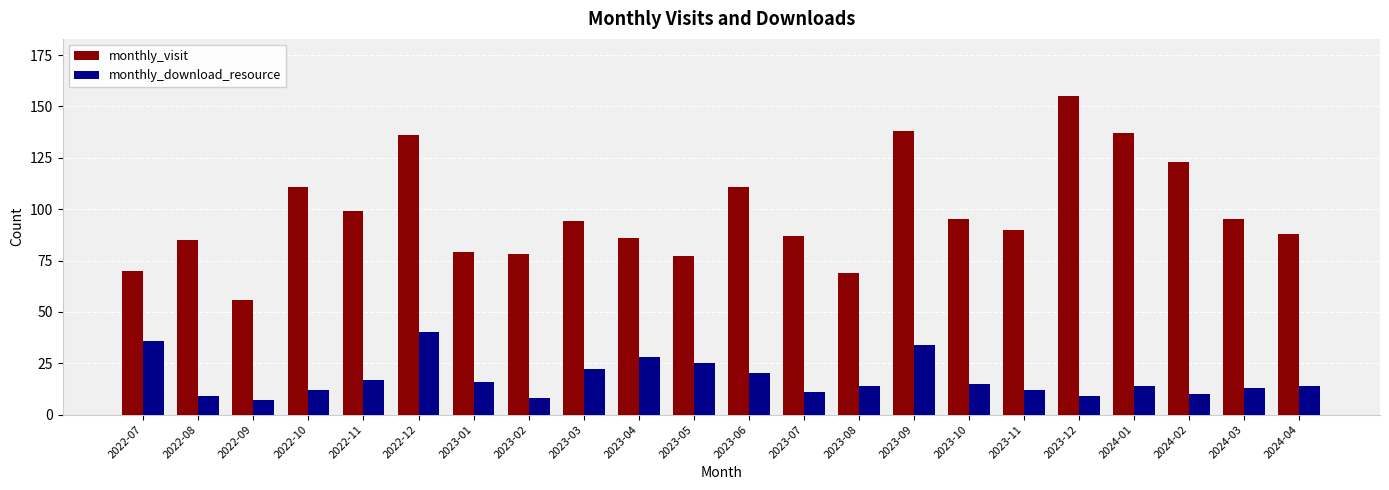

Is it true that monthly_download_resource equals 25 at 2024-01?

False